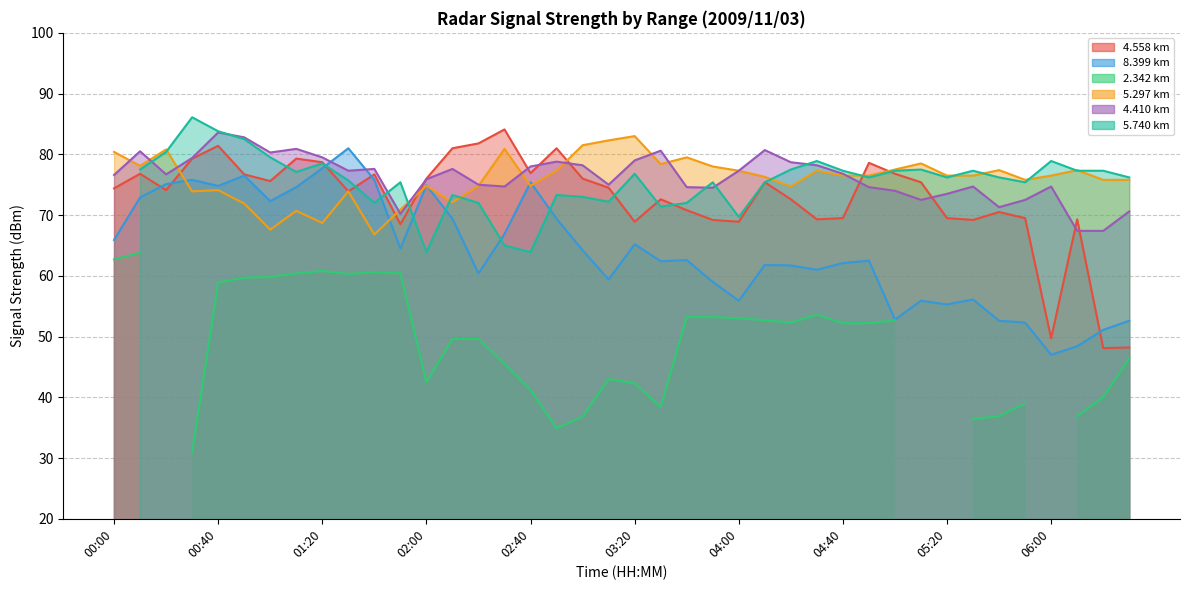

True or false:   5.297 and   4.410 cross at least once.

True